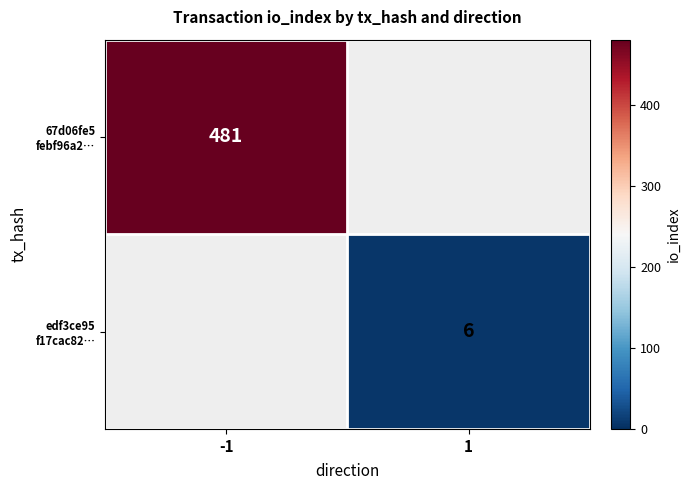

The value of 67d06fe5 febf96a2… at -1 is 481.0. True or false?

True